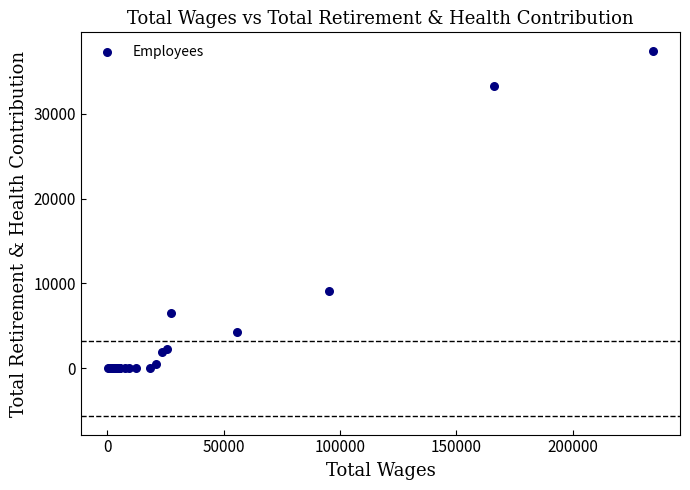

What Y value in the scatter plot is closest to 18734?

9107